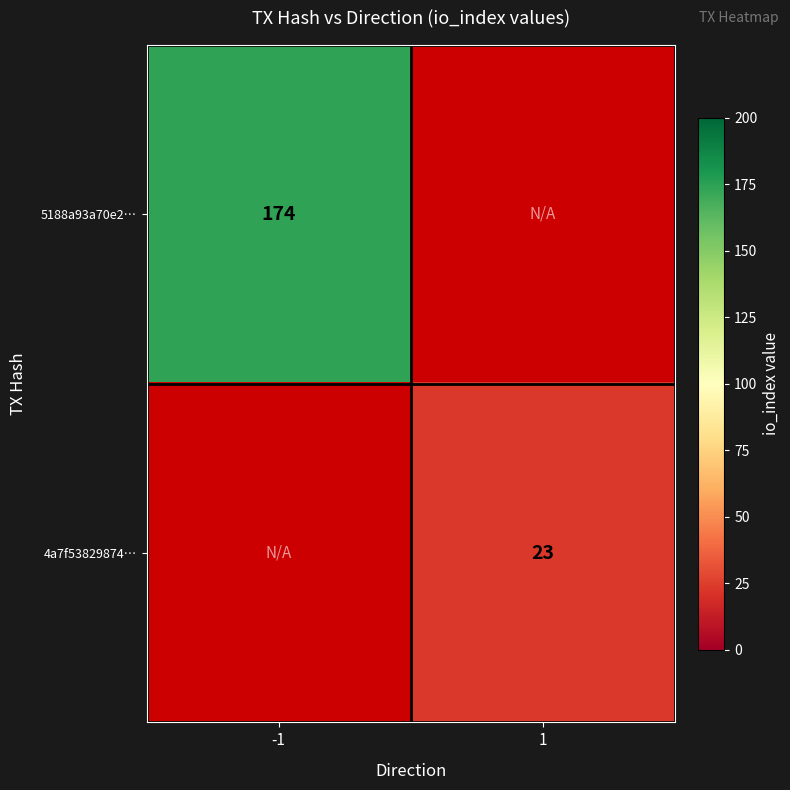

The 4a7f53829874… series shows 23 at 1. True or false?

True